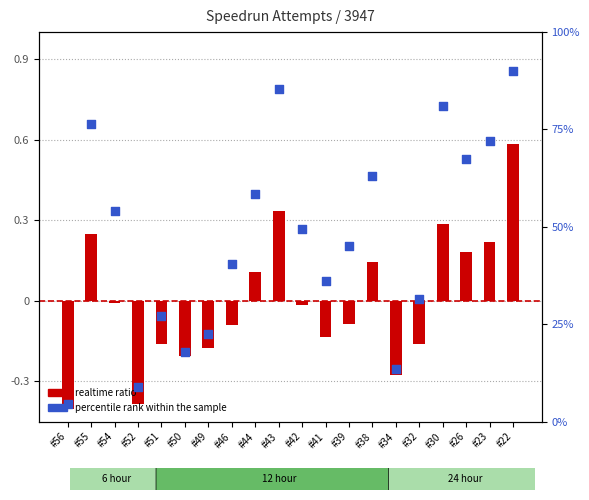

At which category is the sum across all series the highest?

#22